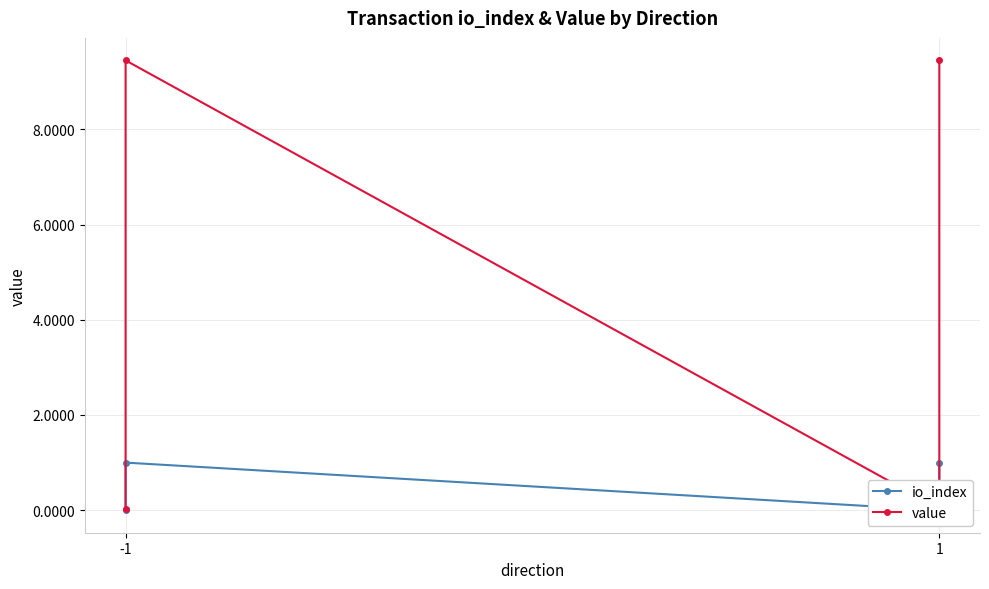

What are all the series names shown in the legend?

io_index, value